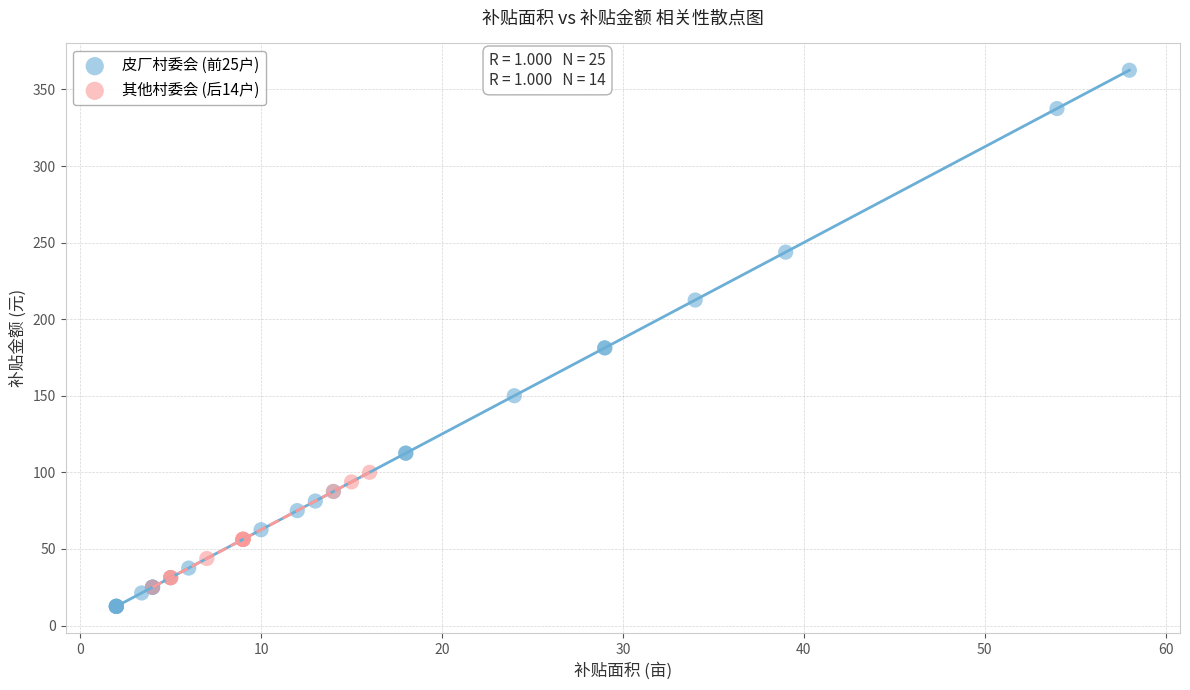

Which series contains the lowest Y value?

皮厂村委会 (前25户)